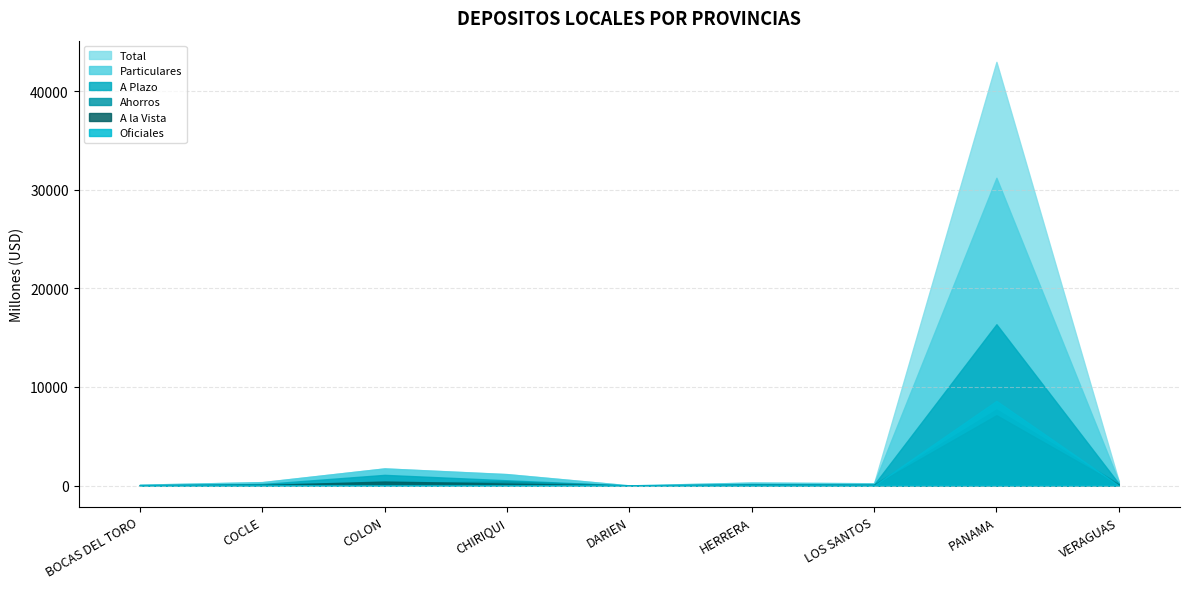

The value of A la Vista at 8 is 36.1. True or false?

False